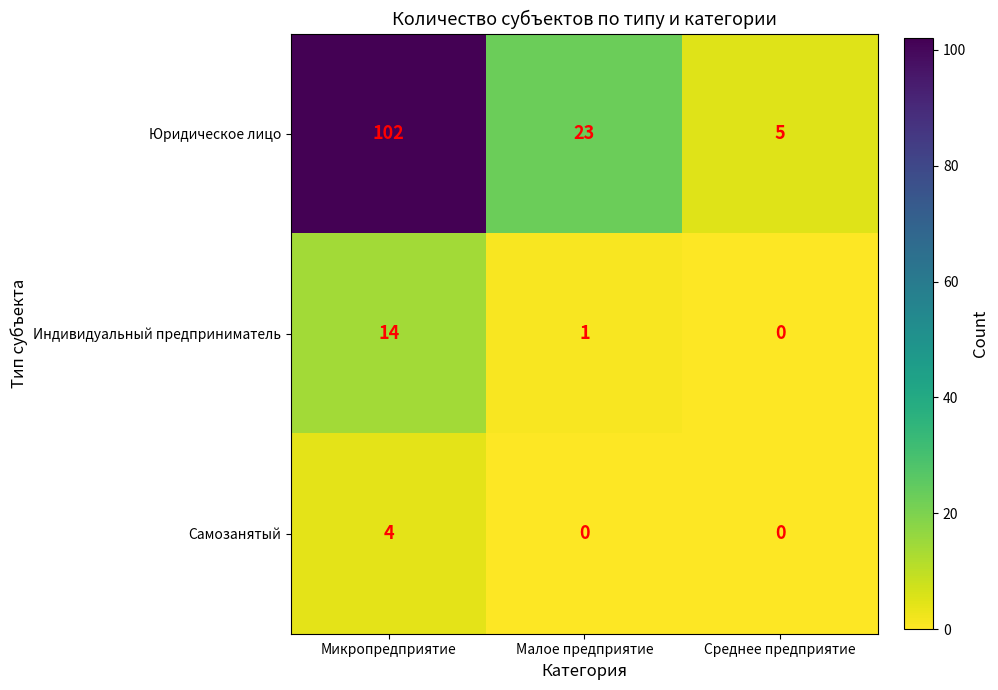

True or false: Юридическое лицо has a value of 70 at Микропредприятие.

False